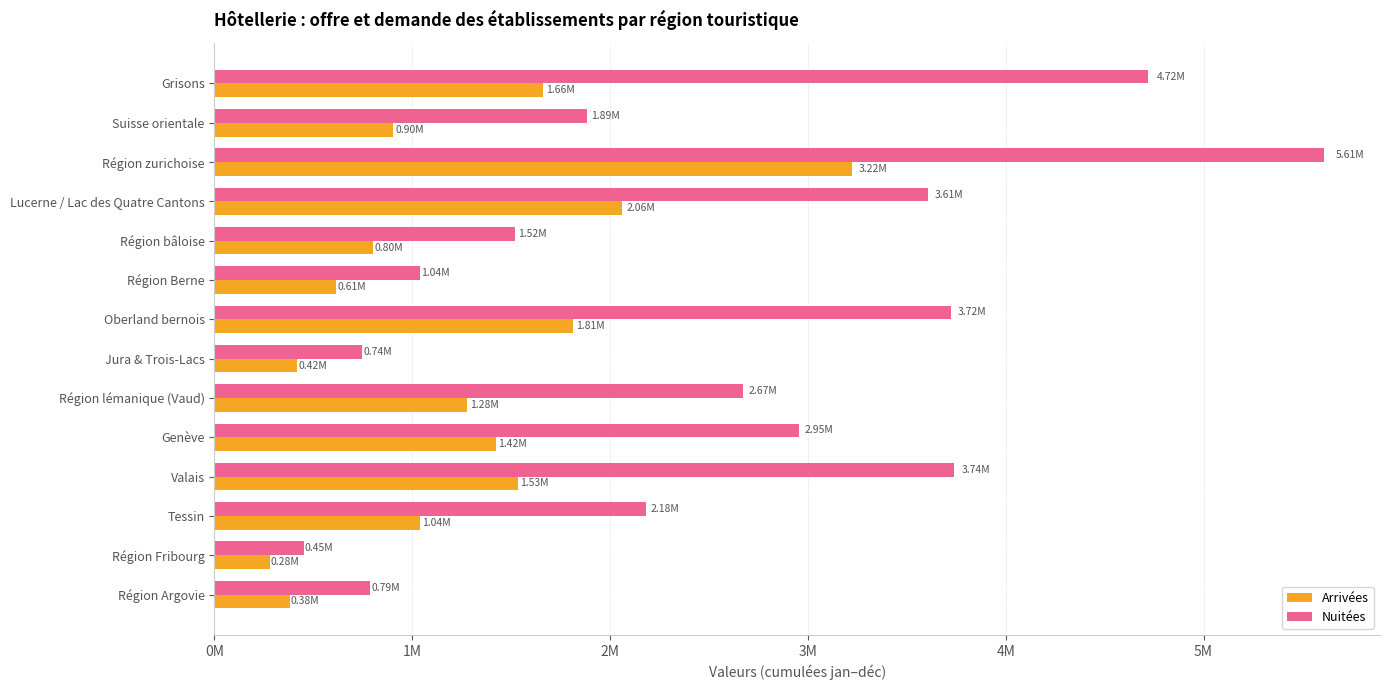

What are all the series names shown in the legend?

Arrivées, Nuitées